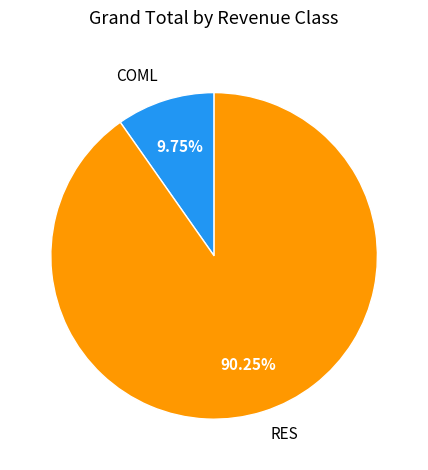

Rank the categories by value from highest to lowest.

RES, COML